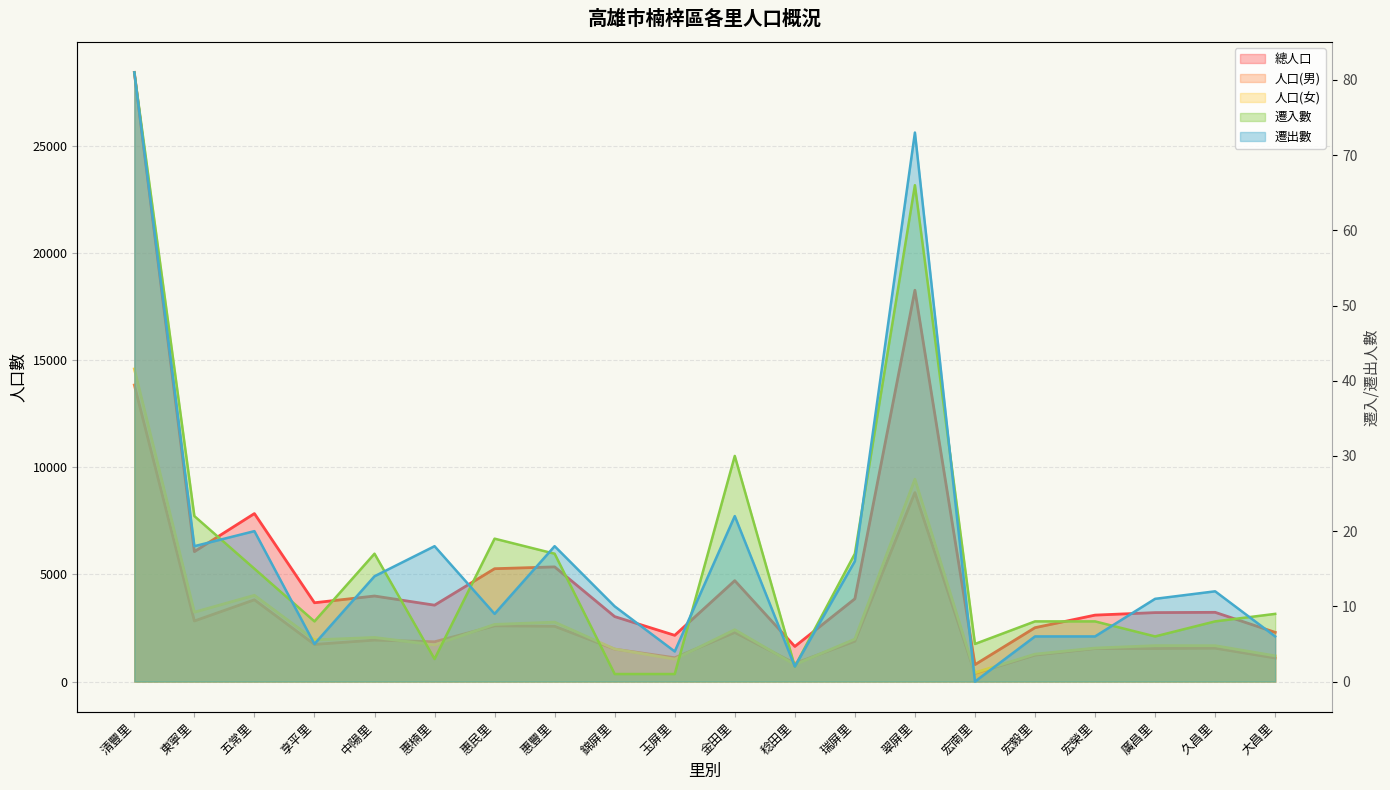

Reading left to right, extract all data points from this chart.

總人口: 28449	6068	7845	3680	3995	3567	5270	5355	3034	2159	4713	1639	3865	18275	790	2516	3103	3220	3233	2298
人口(男): 13849	2828	3817	1733	1936	1857	2602	2580	1514	1112	2292	850	1883	8825	377	1236	1539	1543	1557	1098
人口(女): 14600	3240	4028	1947	2059	1710	2668	2775	1520	1047	2421	789	1982	9450	413	1280	1564	1677	1676	1200
遷入數: 81	22	15	8	17	3	19	17	1	1	30	2	17	66	5	8	8	6	8	9
遷出數: 81	18	20	5	14	18	9	18	10	4	22	2	16	73	0	6	6	11	12	6